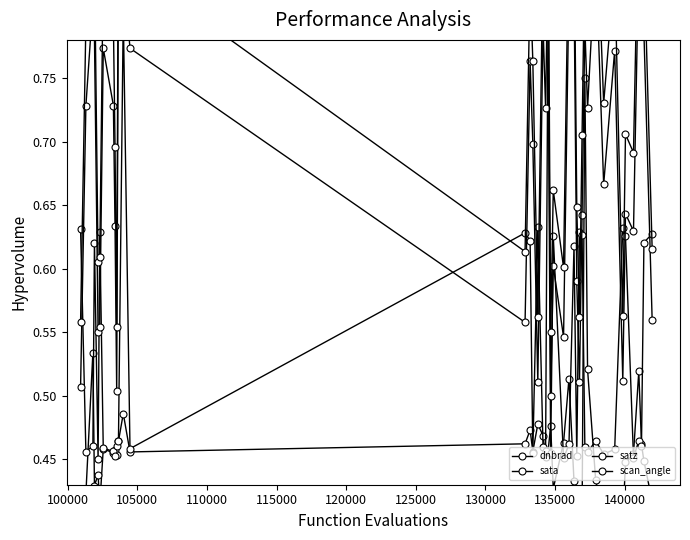

After their last crossing, which series has the higher values: sata or satz?

sata